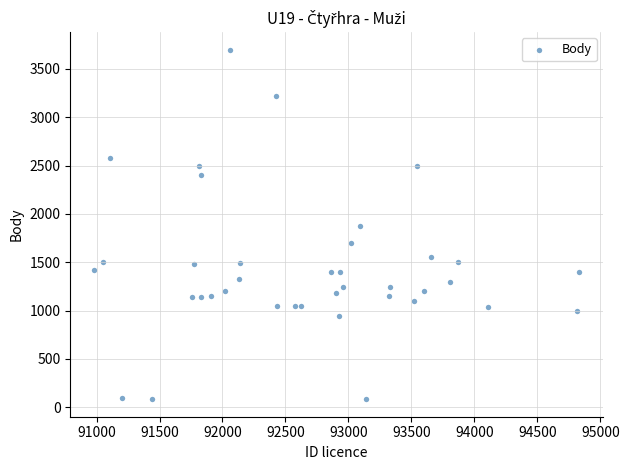

What is the range of X values (max minus min)?

3845